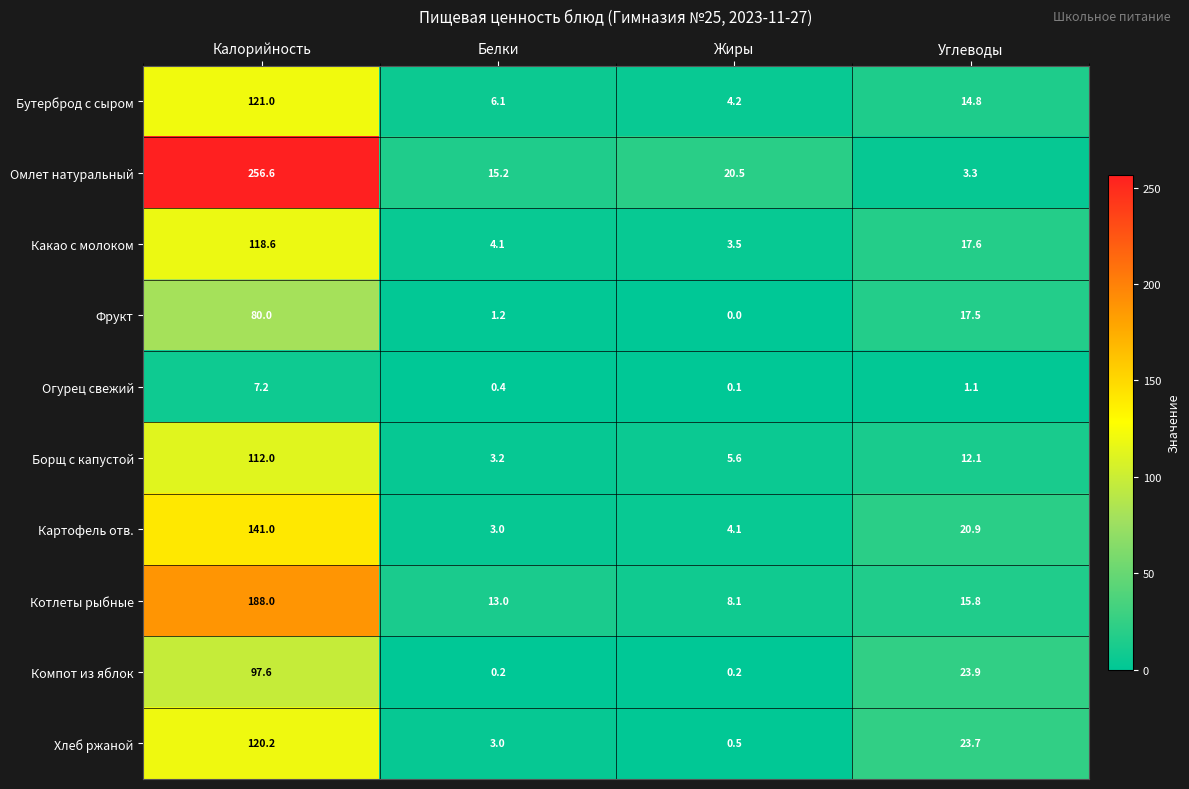

How many distinct data groups are displayed?

10